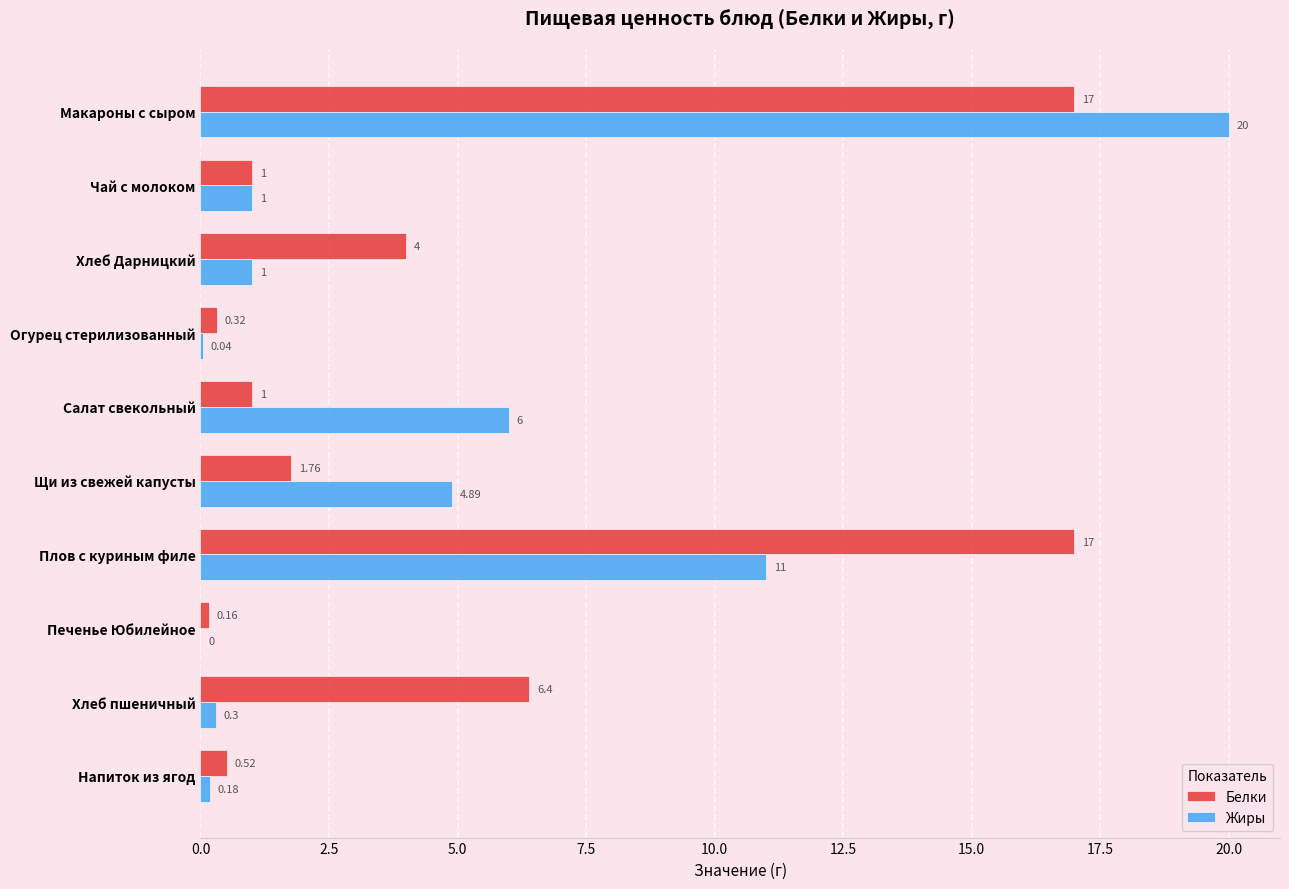

How many positive values does the Жиры series have?

9